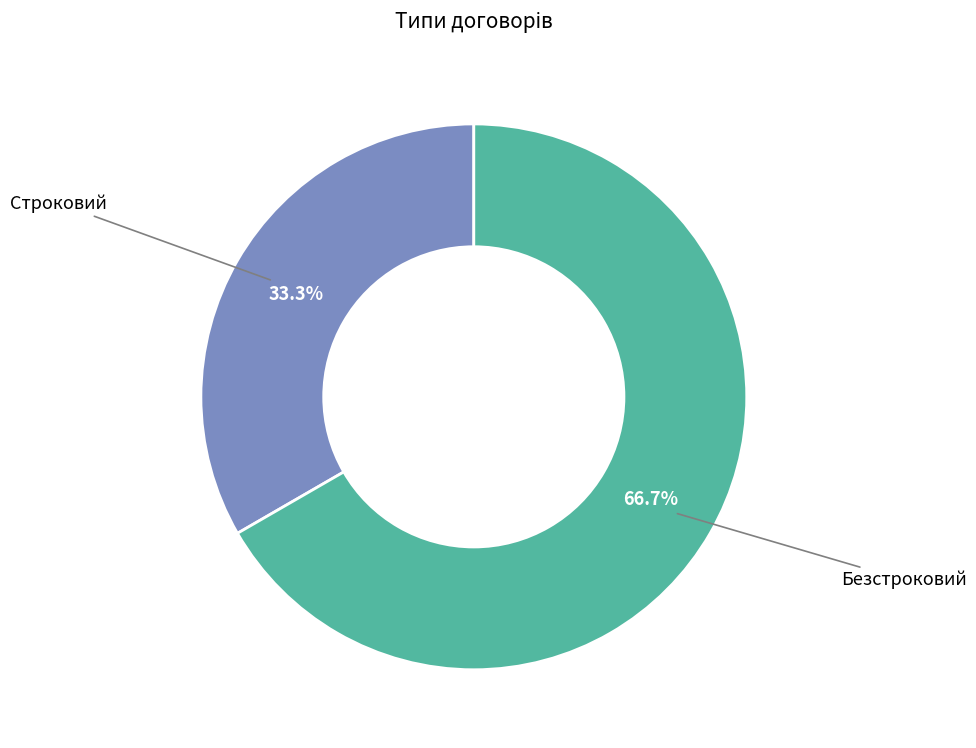

Which has a higher value, Строковий or Безстроковий?

Безстроковий